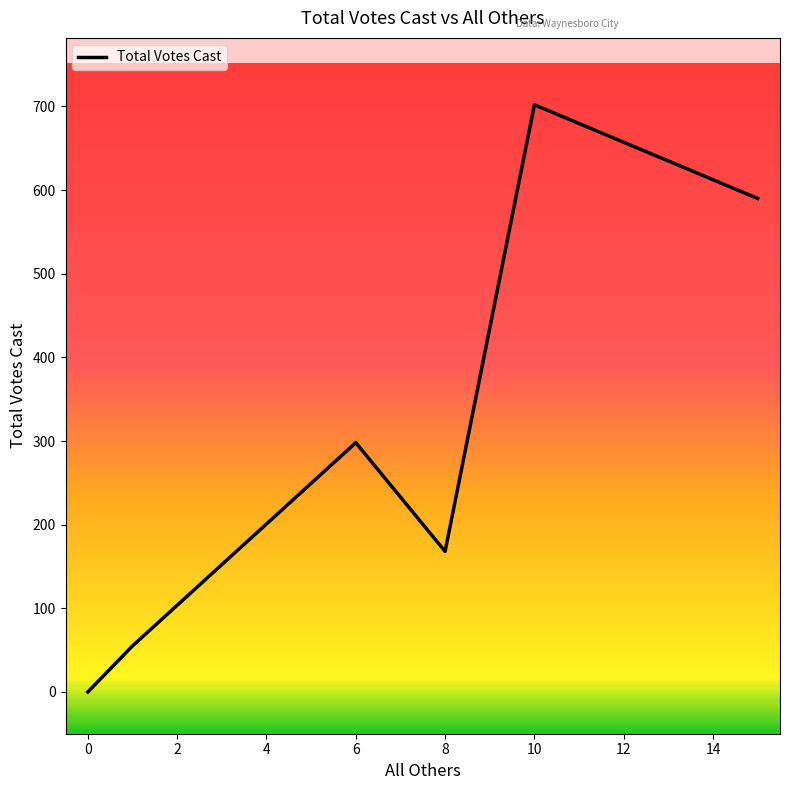

True or false: the data has more than 1 interior local peaks.

True